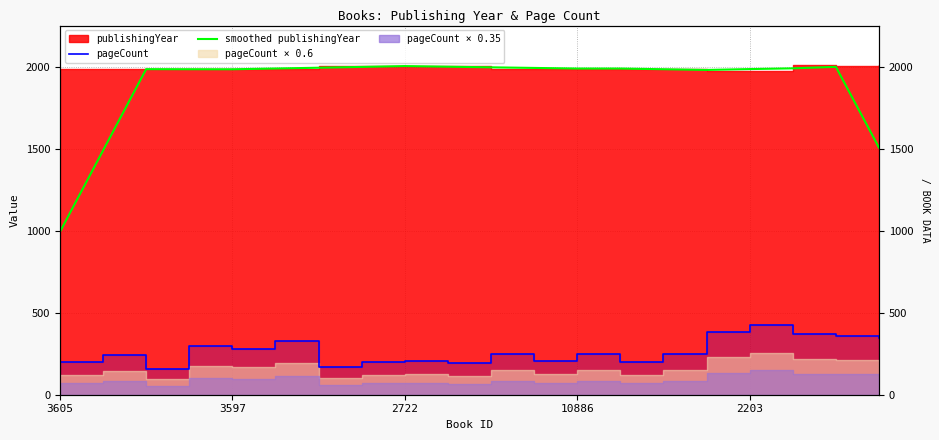

The value of pageCount at 14 is 248.0. True or false?

True